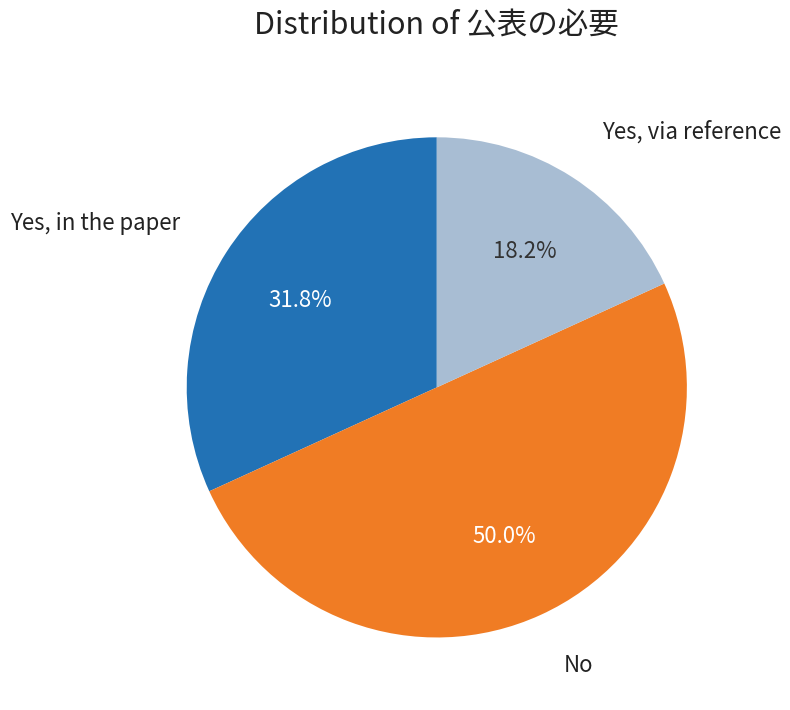

To the nearest percent, what is the average slice percentage?

33%